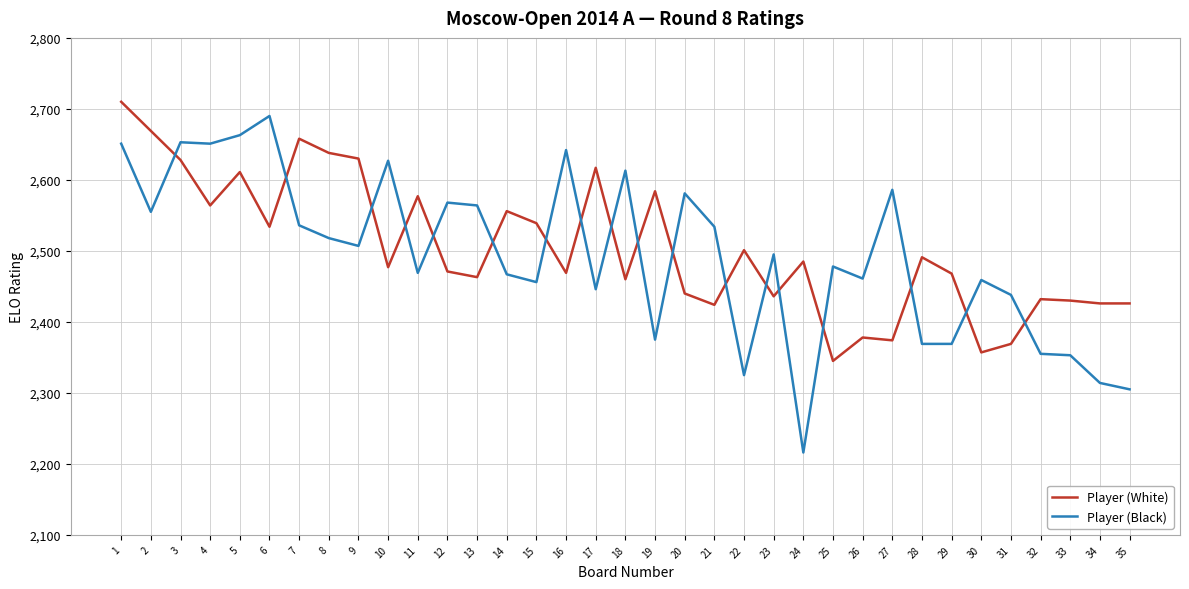

What is the difference between the Player (White) values at 24 and 7?

173